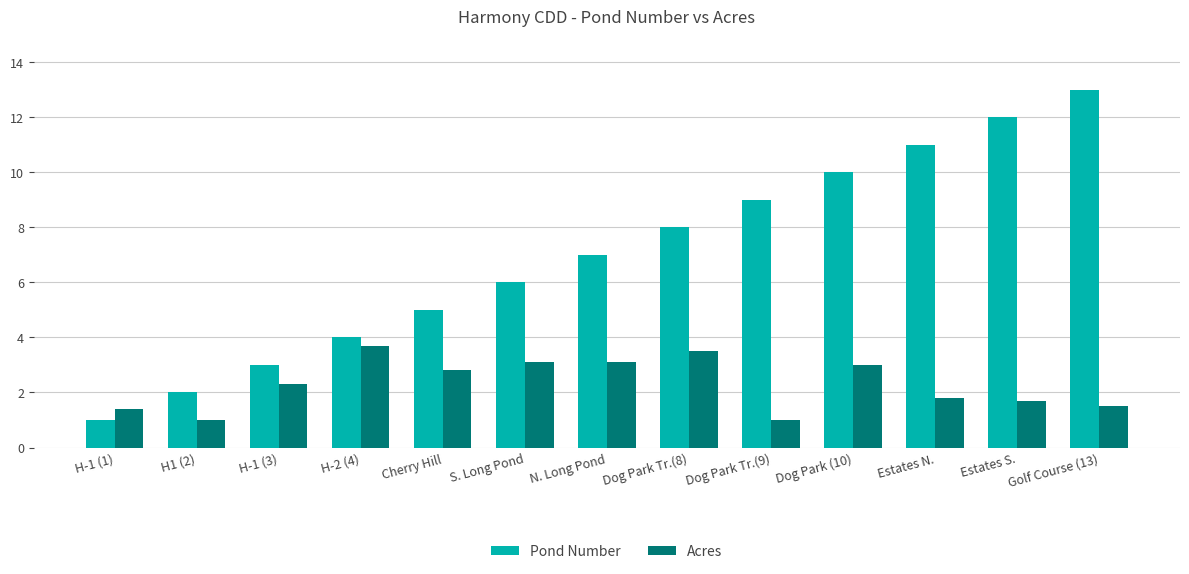

How many groups of bars are there?

13